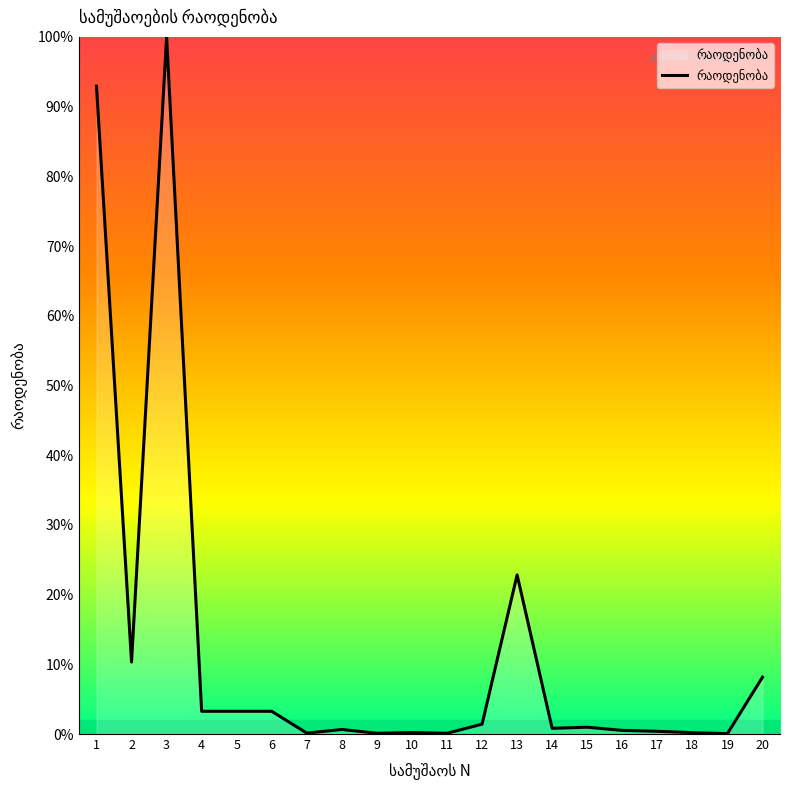

What is the smallest value displayed?

0.1